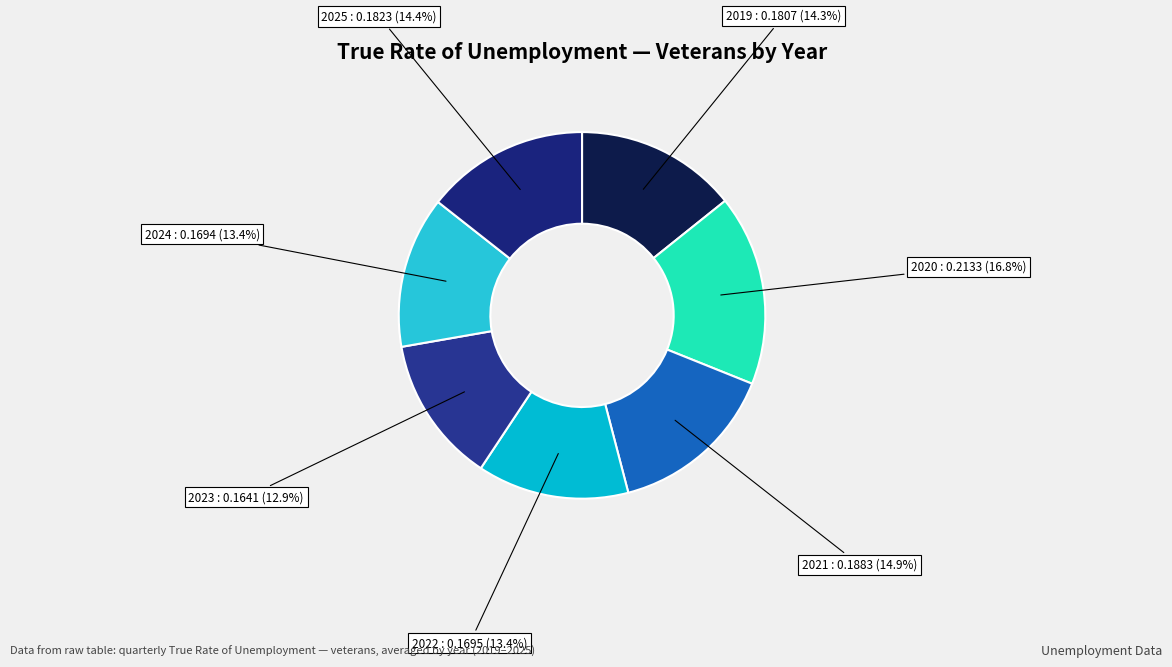

Approximately how many times larger is the value at 2020 compared to 2024?

1.3